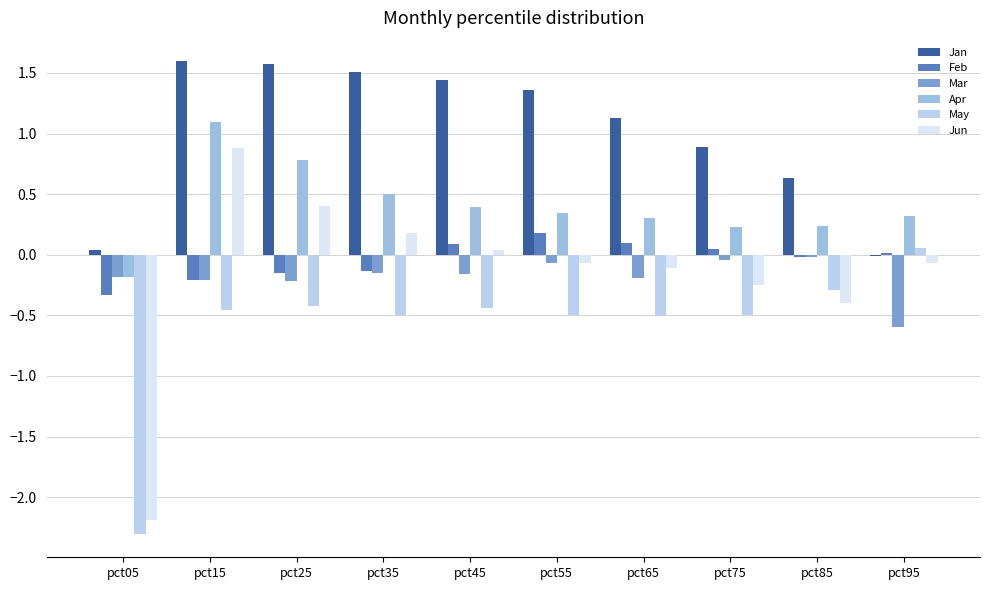

How many groups of bars are there?

10